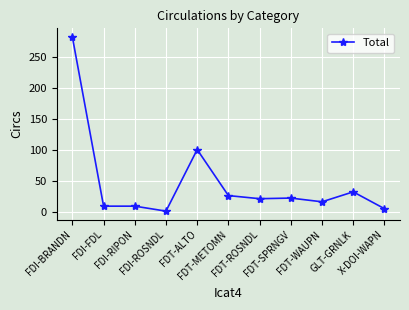

What is the smallest value displayed?

2